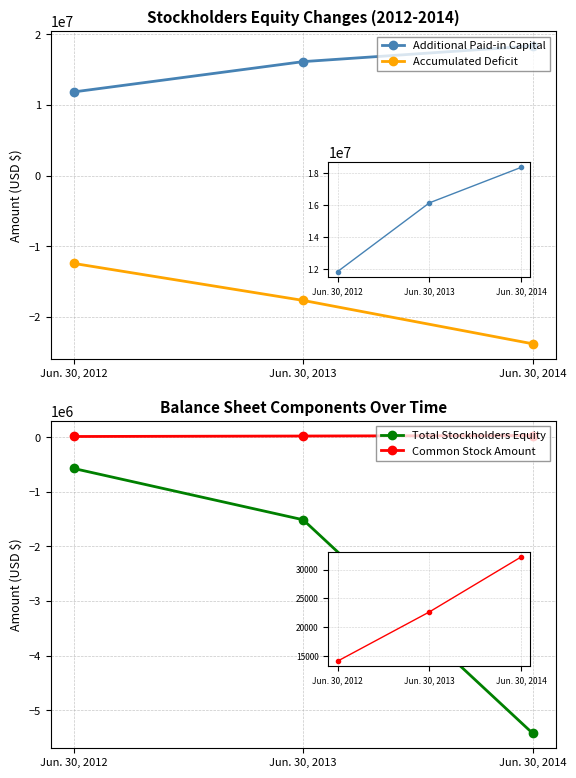

What is the total value across all series at Jun. 30, 2014?

-10849994